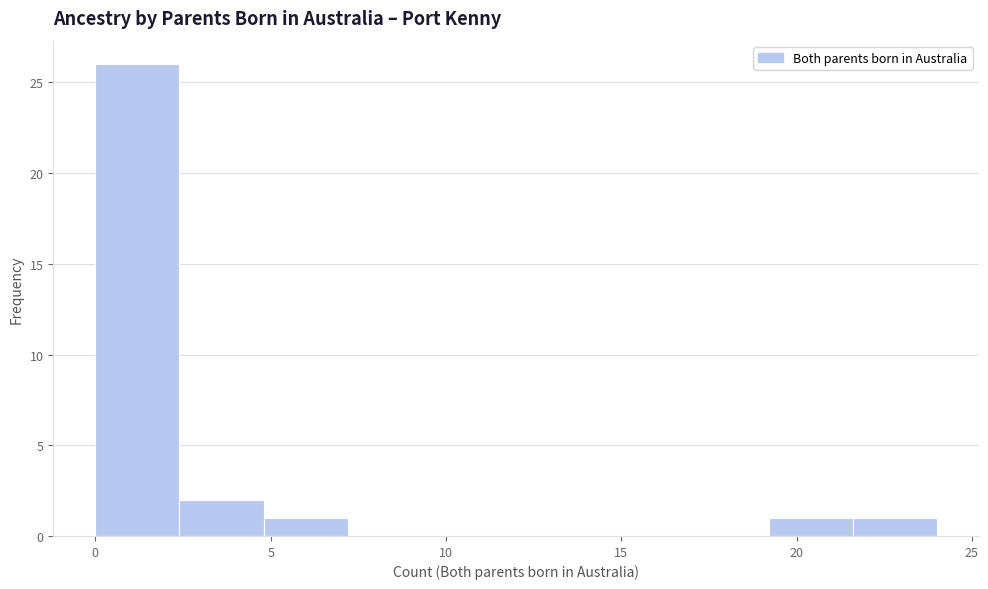

Which range on the x-axis has the tallest bar?

0.0 to 2.4